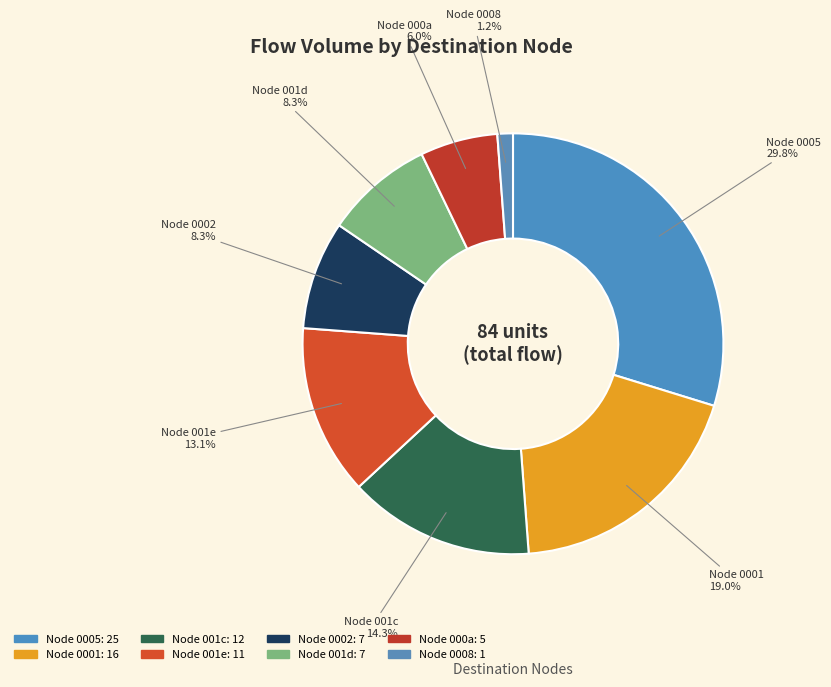

How many segments does this pie chart have?

8